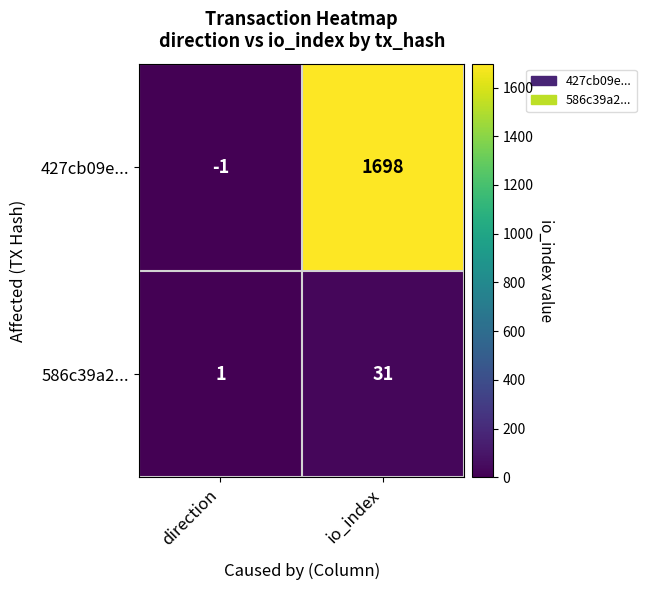

At how many categories does at least one series exceed 1274?

1